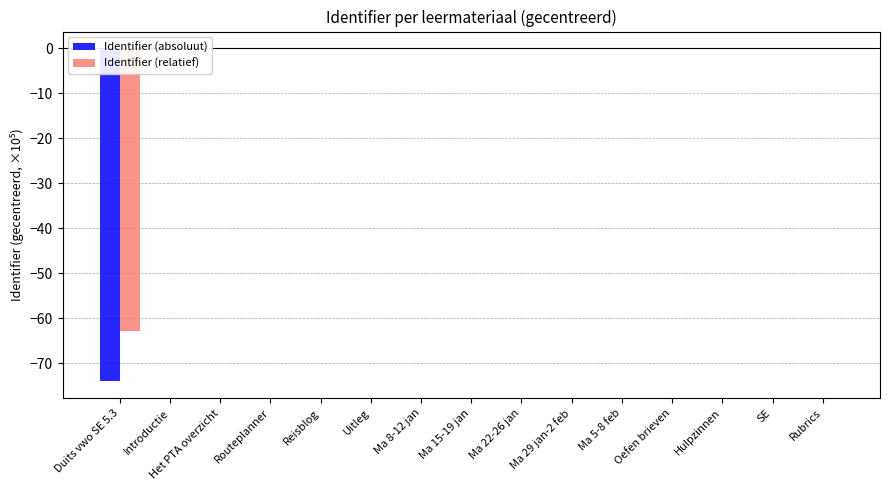

The value of Identifier (absoluut) at Duits vwo SE 5.3 is -105.1. True or false?

False